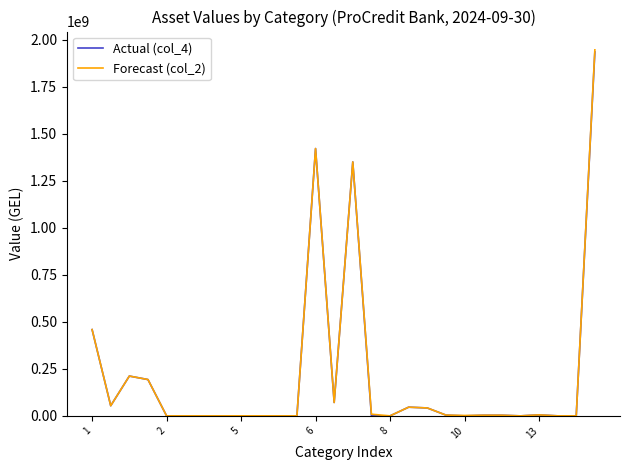

What is the highest value of the Forecast (col_2) series?

1945684158.0